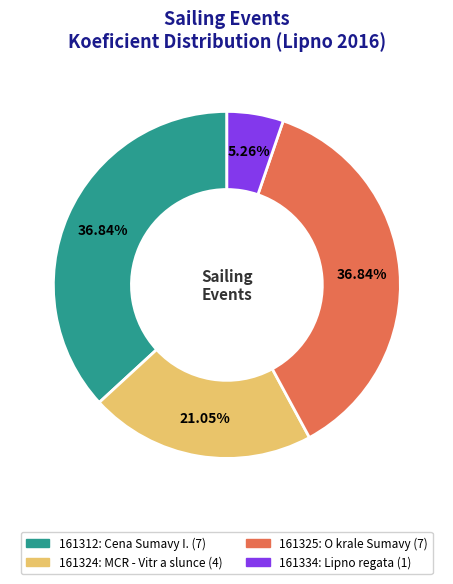

What is the total percentage of 161334 and 161325?

42.1%